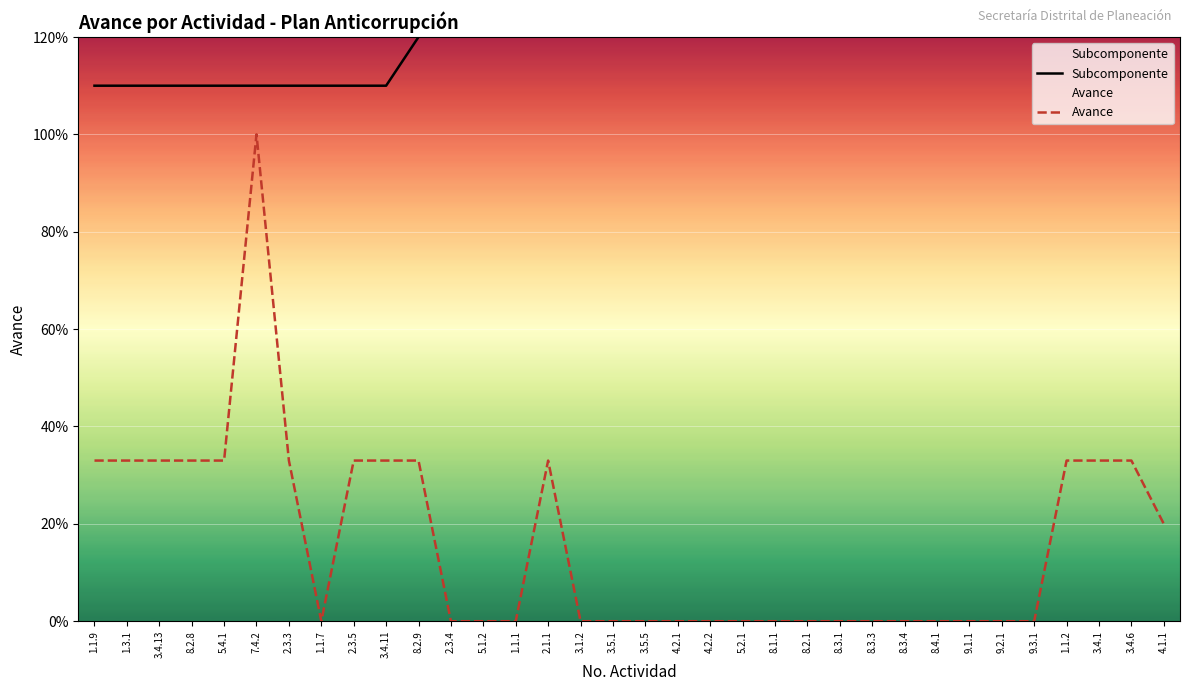

At which label is Subcomponente closest to 2?

2.1.1